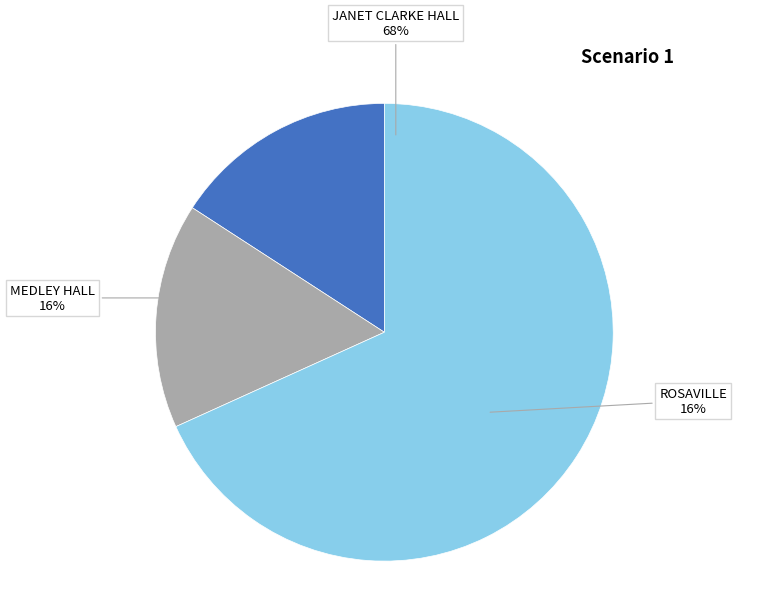

True or false: ROSAVILLE accounts for 16% of the total.

True